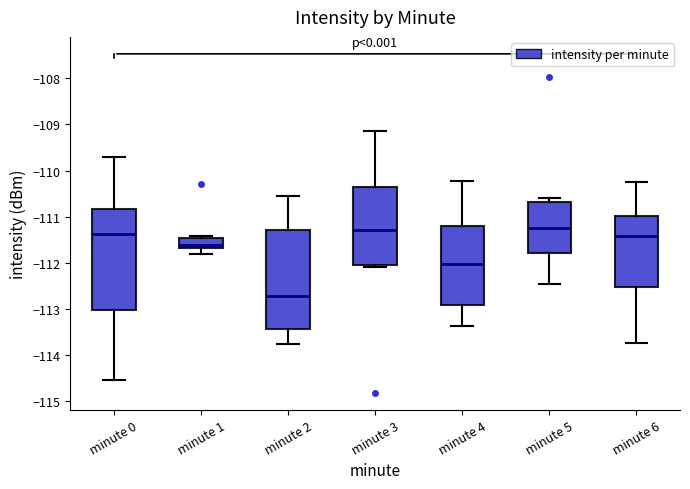

Reading left to right, read every box against the y-axis: the position of its median line, the range the box covers, and the ends of its whiskers. The values are not printed on the chart, so give them approximately, as read against the axis.

minute 0: median -111.4, box -113.0 to -110.8, whiskers -114.5 to -109.7
minute 1: median -111.6, box -111.7 to -111.5, whiskers -111.8 to -111.4
minute 2: median -112.7, box -113.4 to -111.3, whiskers -113.8 to -110.6
minute 3: median -111.3, box -112.1 to -110.4, whiskers -112.1 (just below the box's lower edge) to -109.1
minute 4: median -112.0, box -112.9 to -111.2, whiskers -113.4 to -110.2
minute 5: median -111.2, box -111.8 to -110.7, whiskers -112.5 to -110.6
minute 6: median -111.4, box -112.5 to -111.0, whiskers -113.7 to -110.3